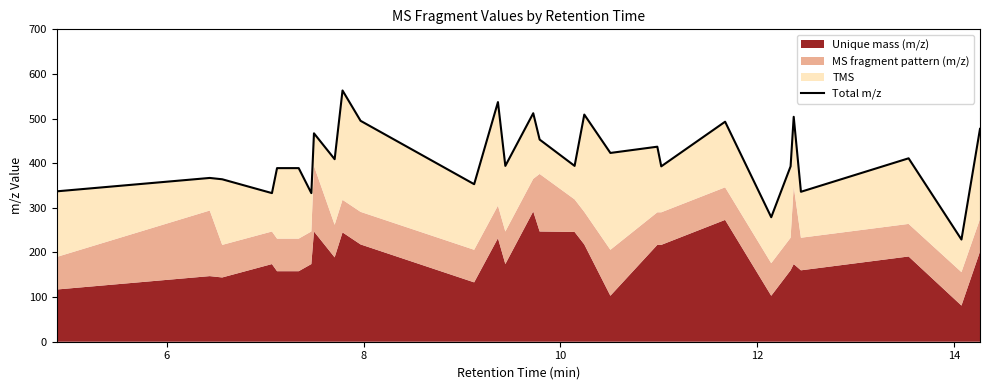

What is the value of the 26th point from the left?

336